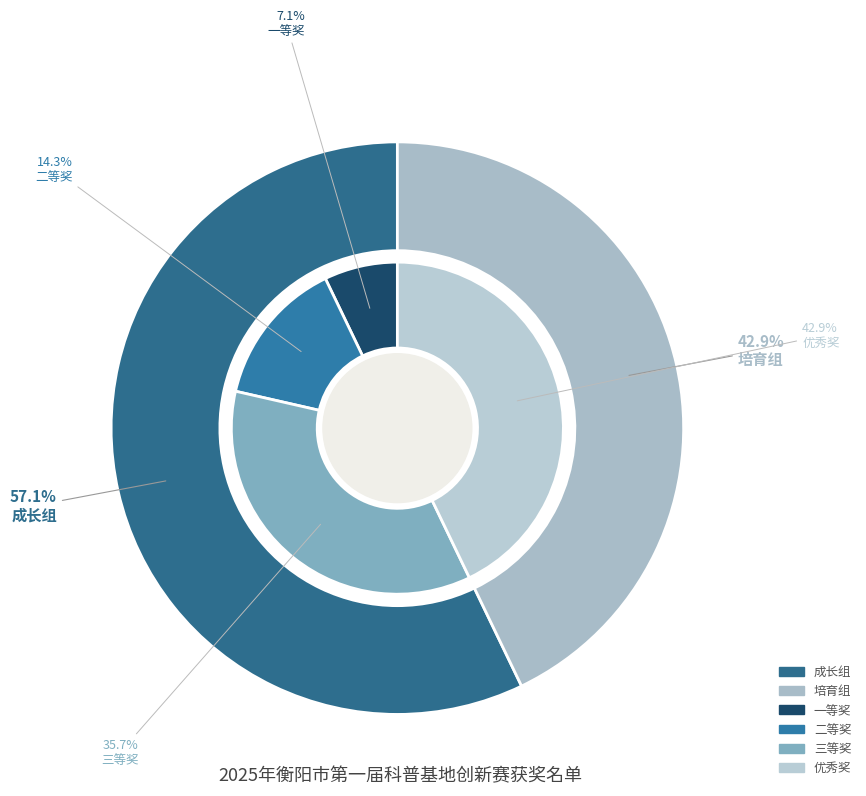

How many segments does this pie chart have?

2